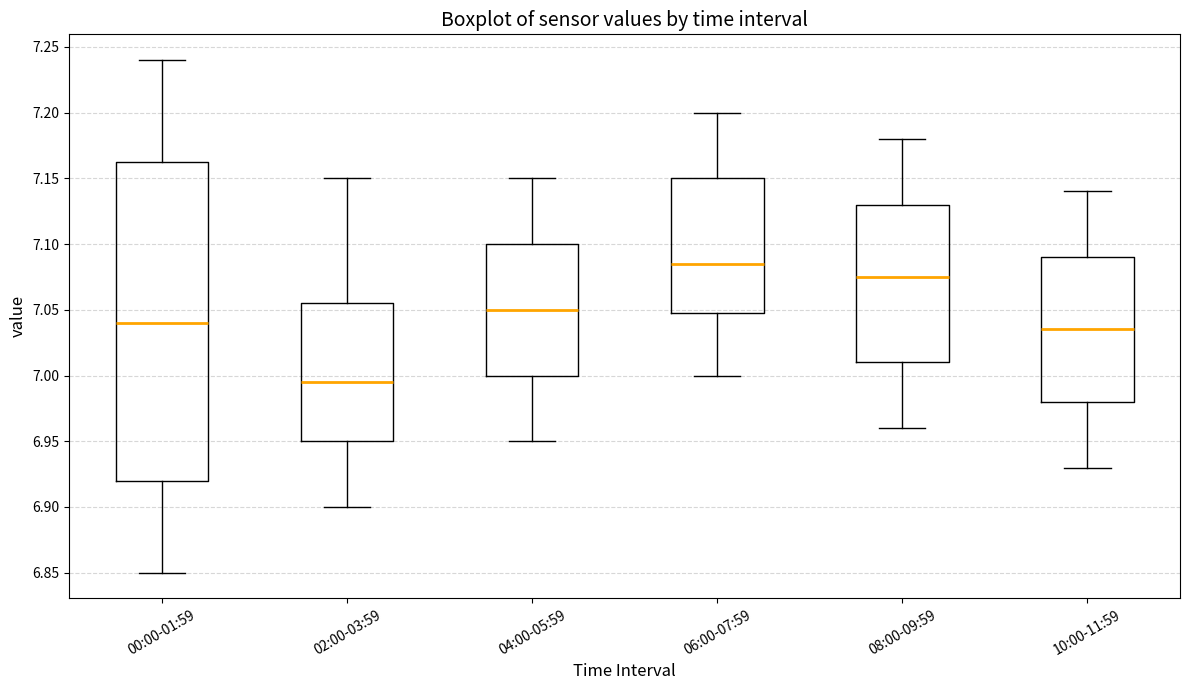

Reading left to right, transcribe this box plot: for each box, give where its median line is, the range the box spans, and where its two whiskers end, as read against the y-axis. The values are not printed on the chart, so give them approximately, as read against the axis.

00:00-01:59: median 7.040, box 6.920 to 7.165, whiskers 6.850 to 7.240
02:00-03:59: median 6.995, box 6.950 to 7.055, whiskers 6.900 to 7.150
04:00-05:59: median 7.050, box 7.000 to 7.100, whiskers 6.950 to 7.150
06:00-07:59: median 7.085, box 7.050 to 7.150, whiskers 7.000 to 7.200
08:00-09:59: median 7.075, box 7.010 to 7.130, whiskers 6.960 to 7.180
10:00-11:59: median 7.035, box 6.980 to 7.090, whiskers 6.930 to 7.140